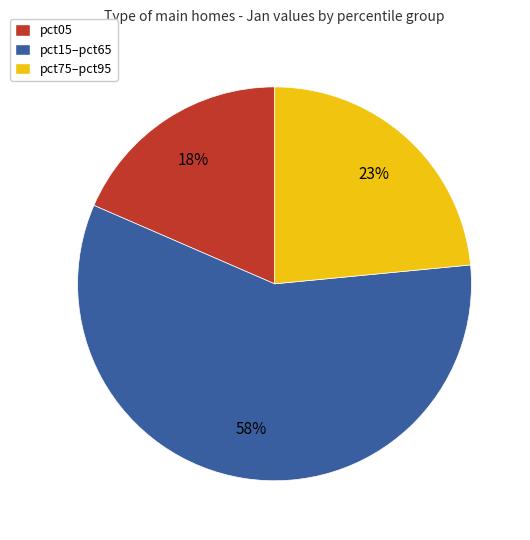

Is there any slice that represents more than half of the pie?

Yes